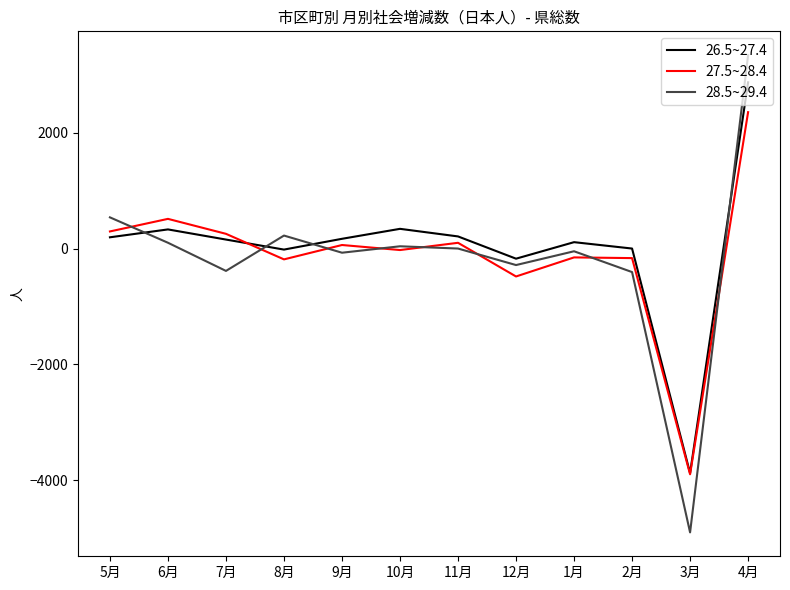

Is the value of 26.5~27.4 at 3月 greater than the value of 28.5~29.4 at 5月?

No